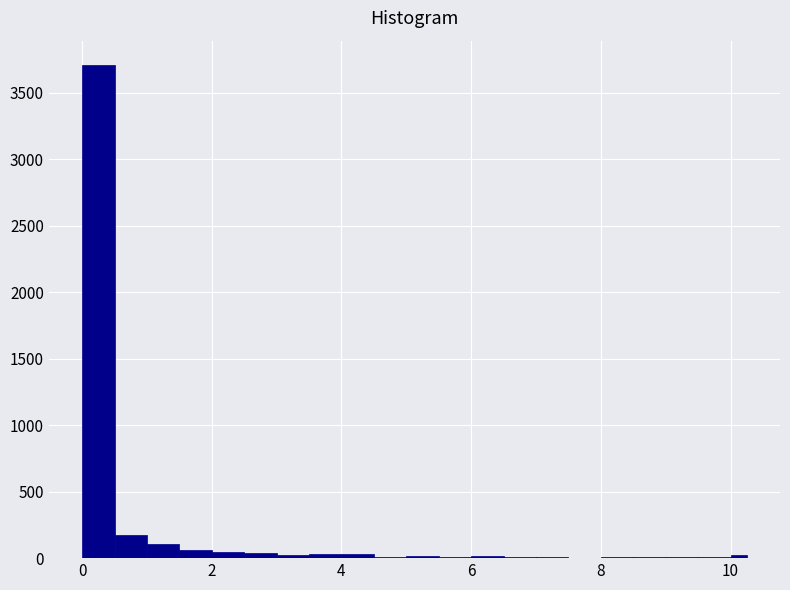

Around what value on the x-axis is the tallest bar? Give the approximate position of its centre, as read against the axis.

0.2